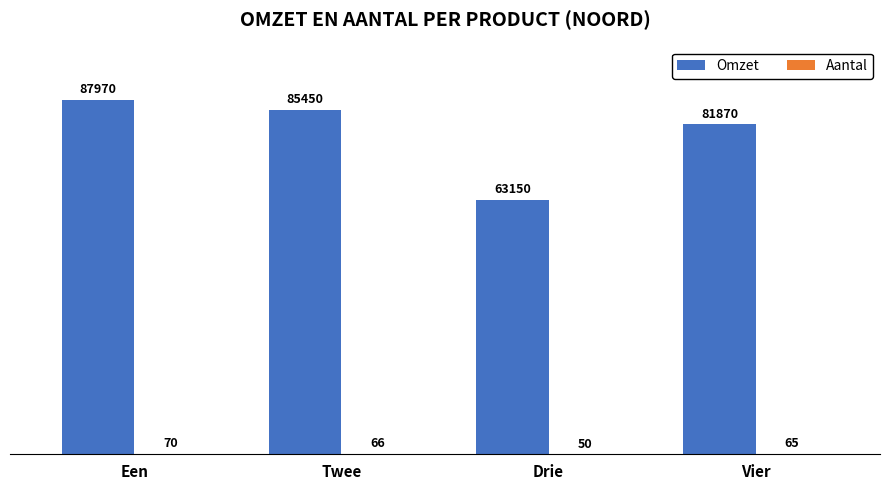

How many series are shown in this chart?

2